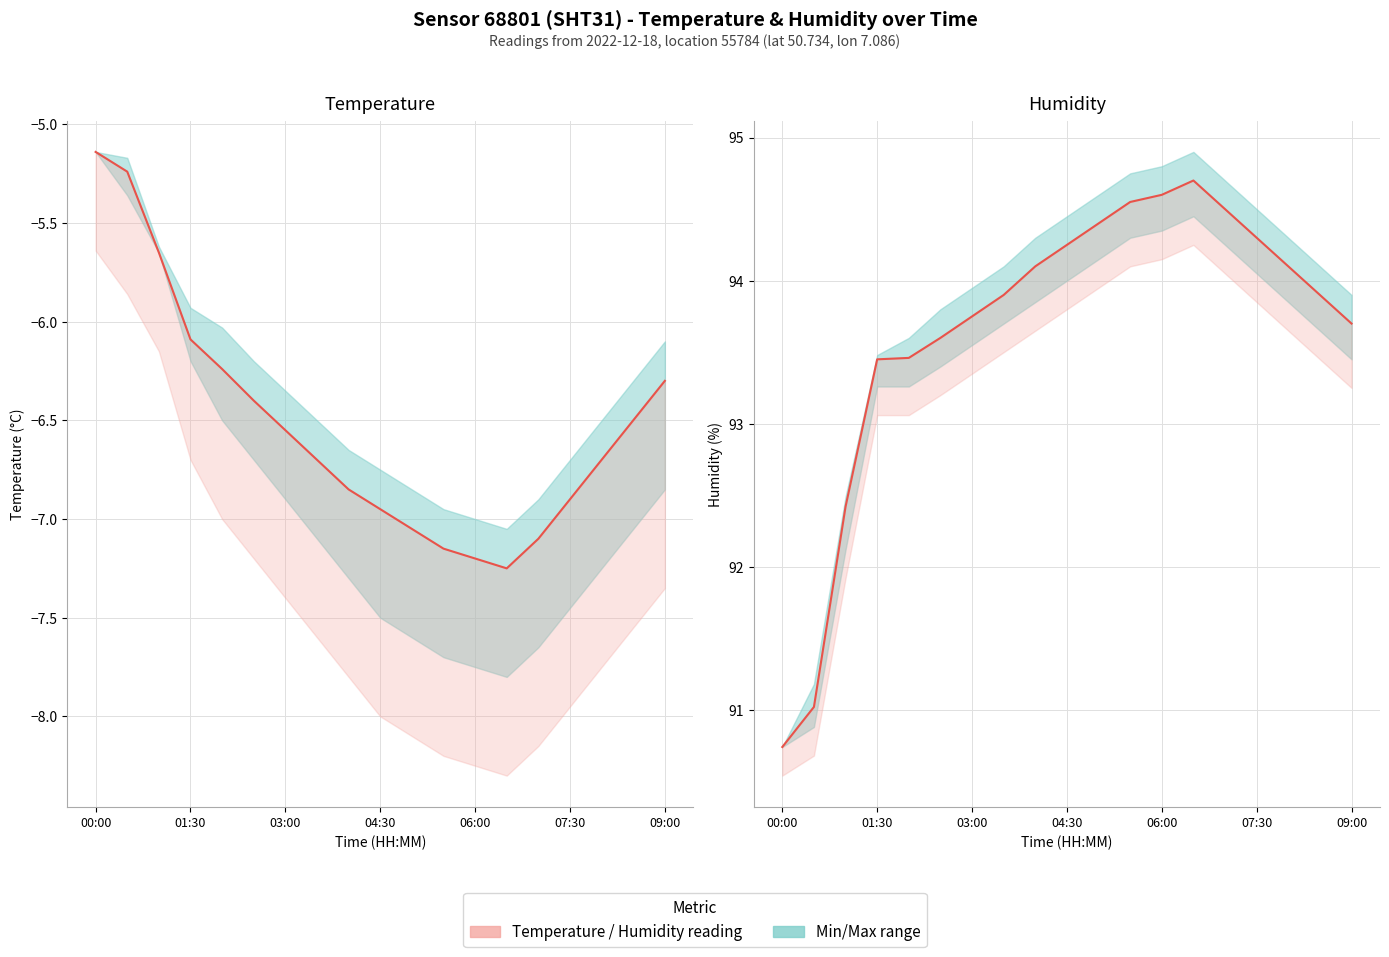

Which series has the largest total across all categories?

Humidity (%)